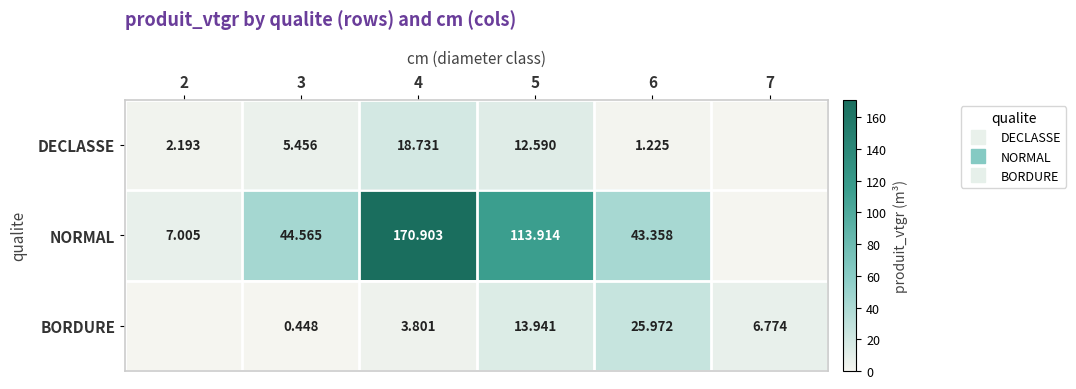

The value of NORMAL at 7 is 90.5. True or false?

False